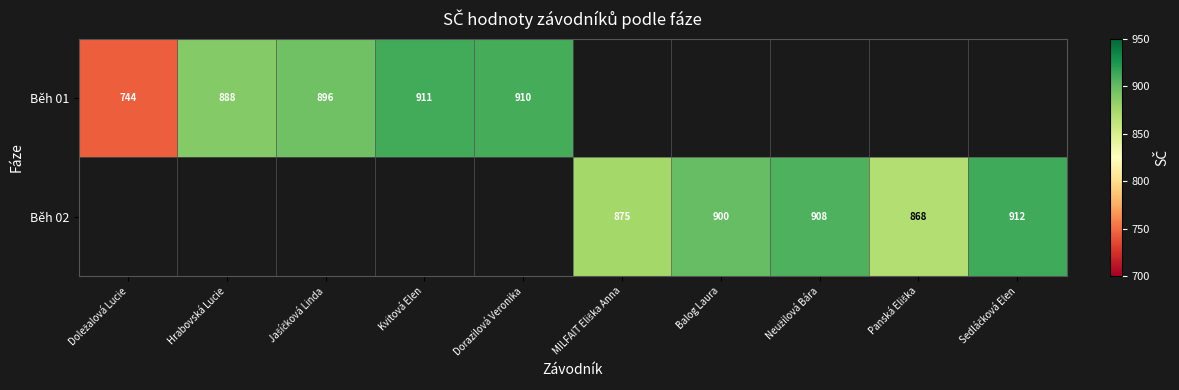

The value of Běh 01 at Kvitová Elen is 911. True or false?

True